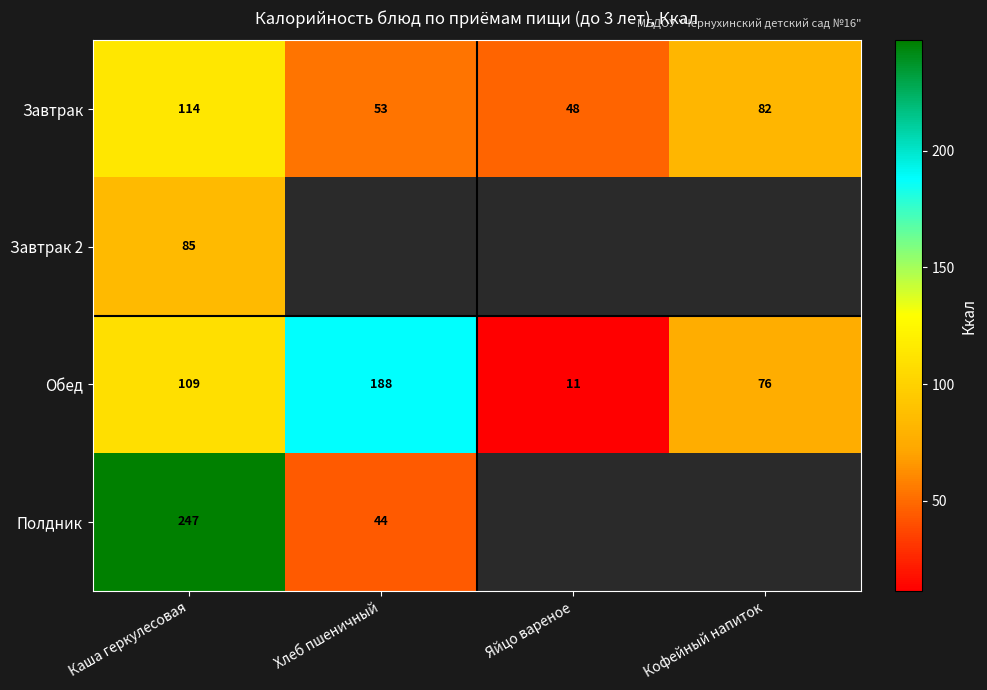

At which label does Завтрак reach its peak?

Каша геркулесовая